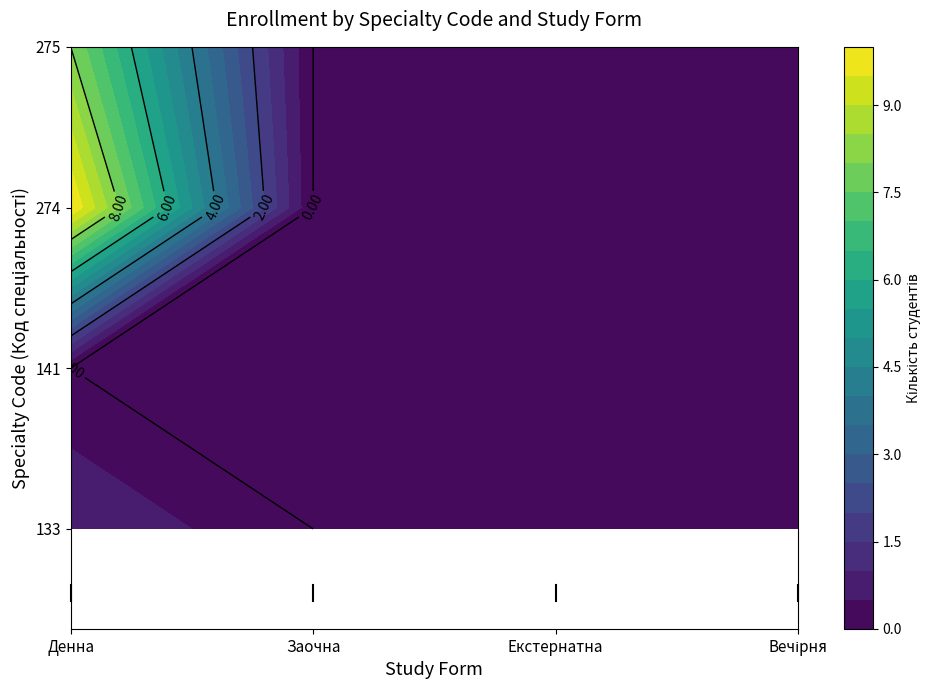

What is the sum of all 274 values?

10